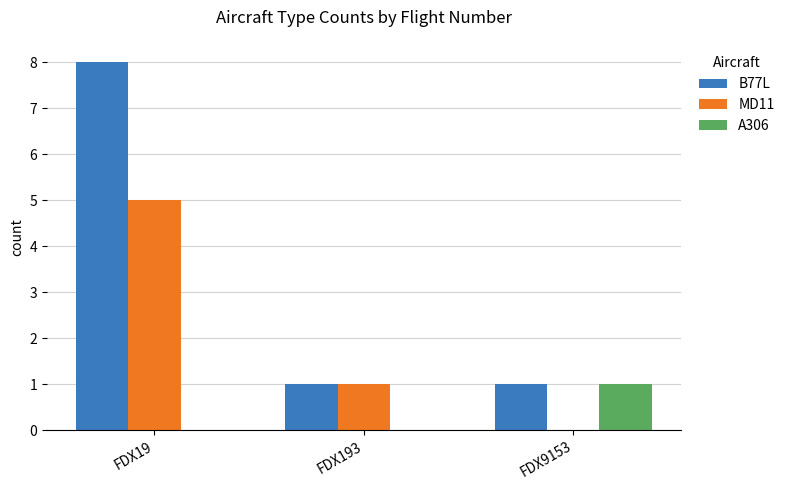

What is the sum of the MD11 values at FDX19 and FDX193?

6